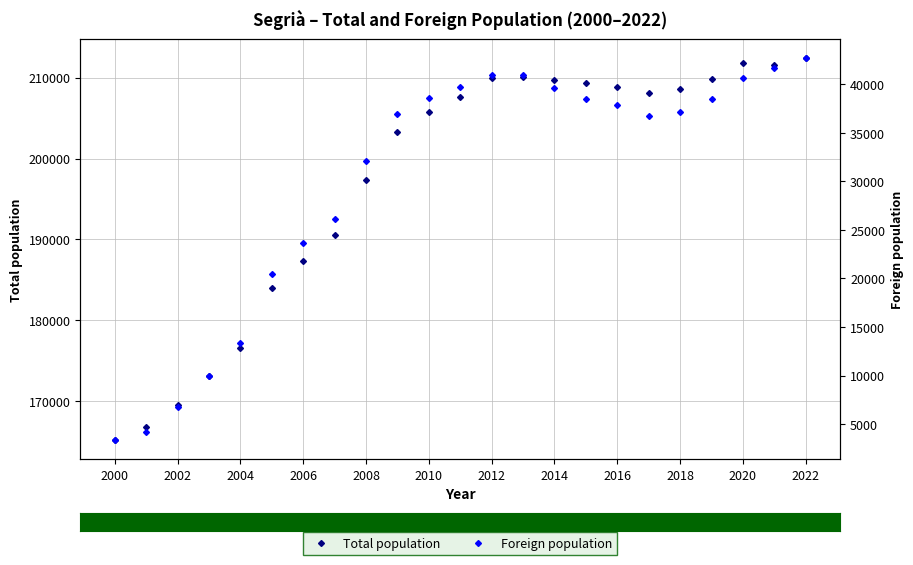

What is the maximum value shown in the chart?

212388